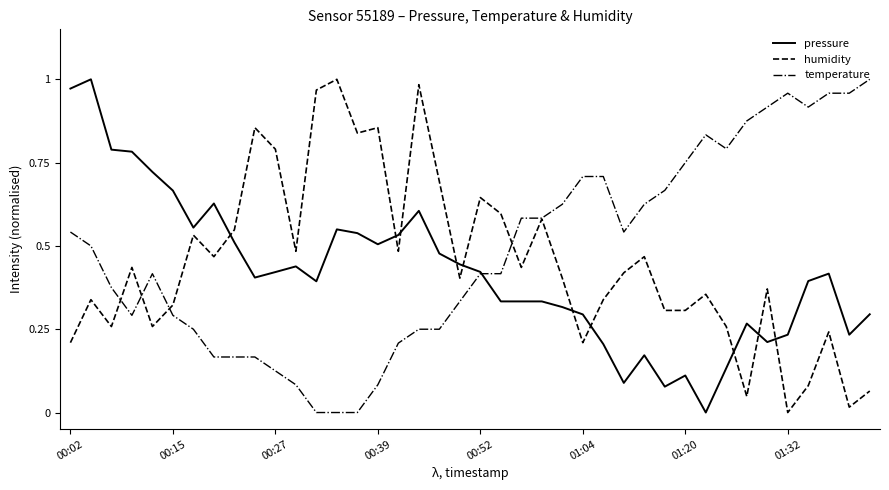

True or false: pressure and humidity cross at least once.

True